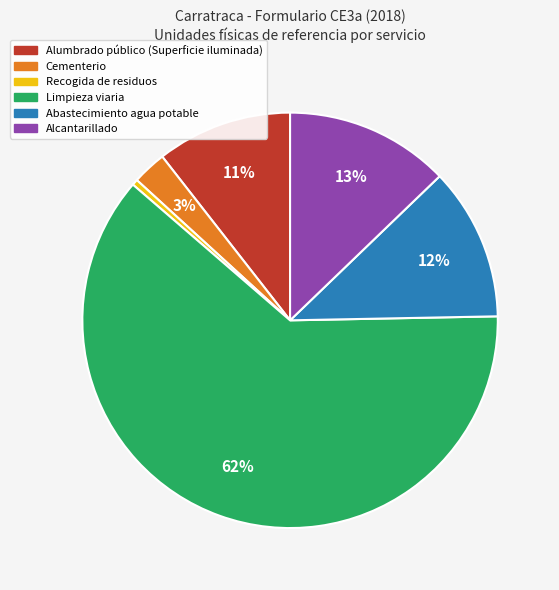

To the nearest percent, what portion does Alumbrado público (Superficie iluminada) represent?

11%